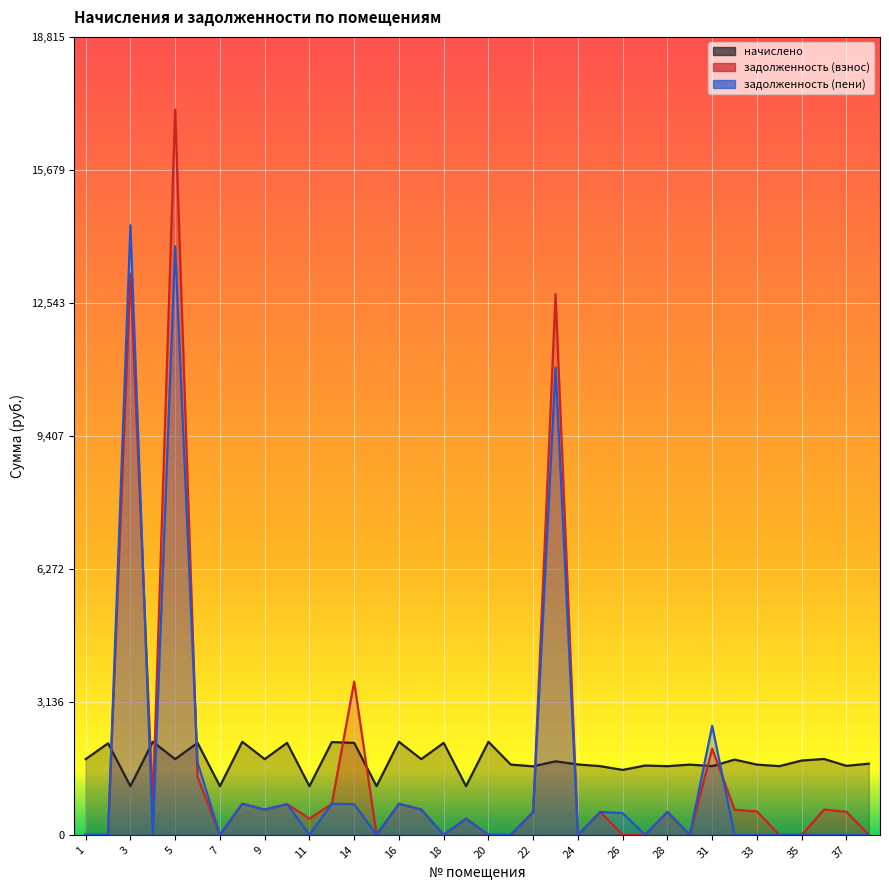

Is it true that задолженность (взнос) equals 390.5 at 32?

False